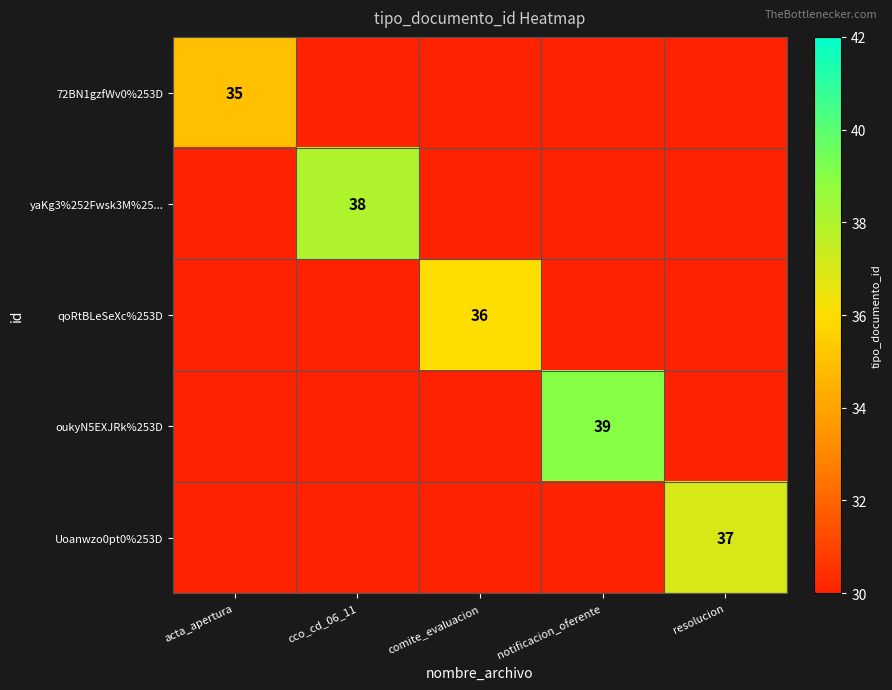

True or false: 72BN1gzfWv0%253D has a value of 35 at acta_apertura.

True